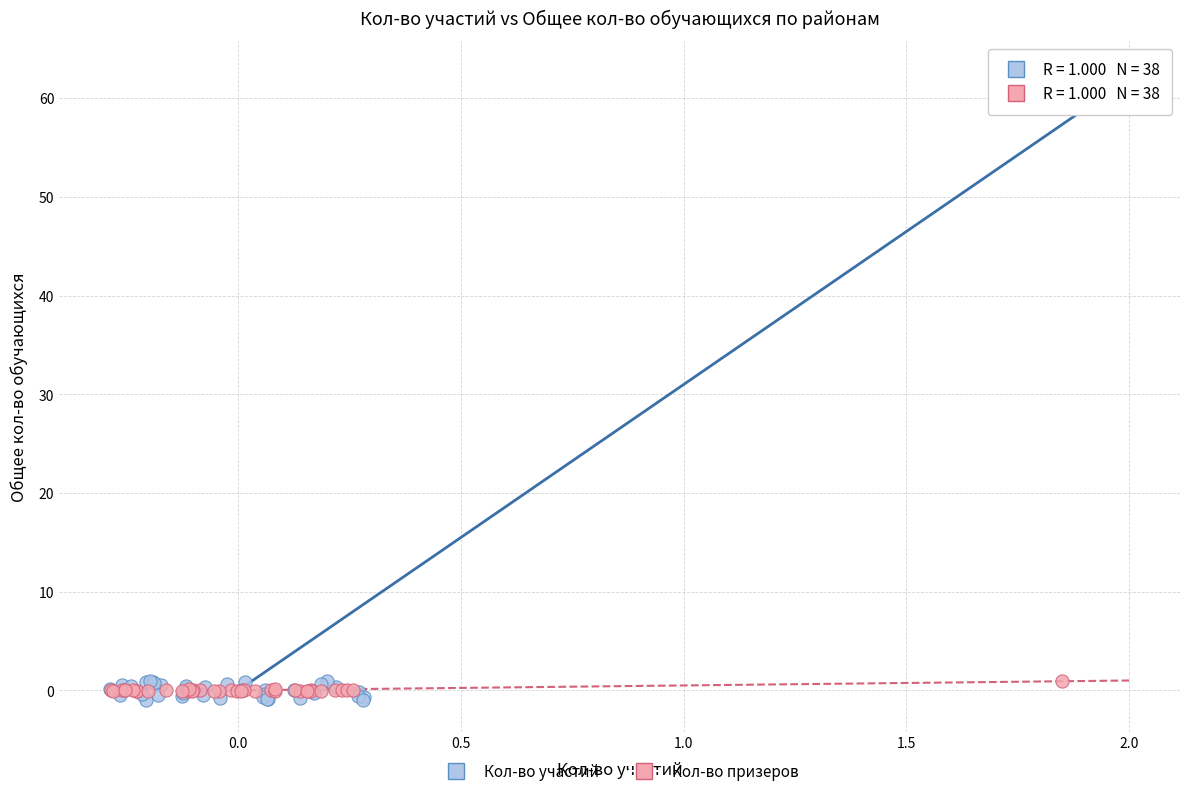

Which series has the widest spread of Y values?

Кол-во участий